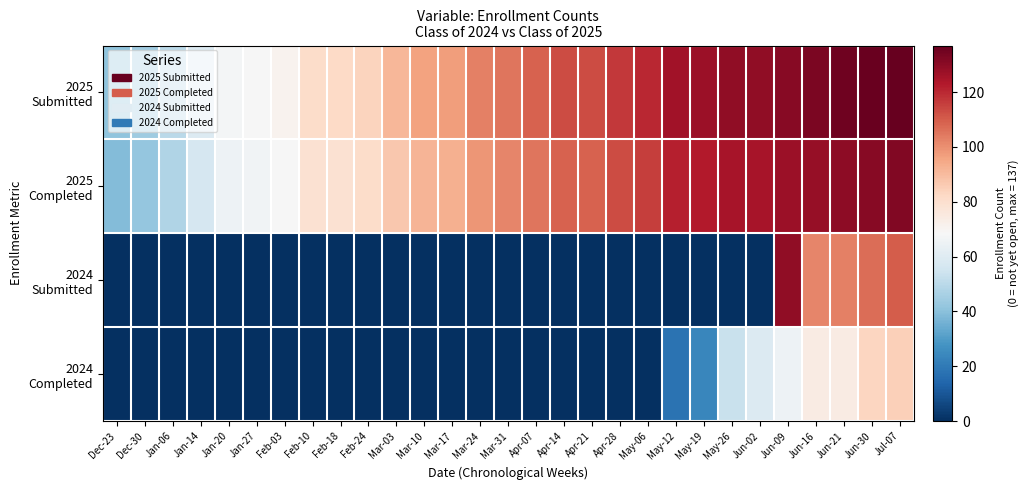

Between Feb-24 and Apr-07, which is larger?

Apr-07